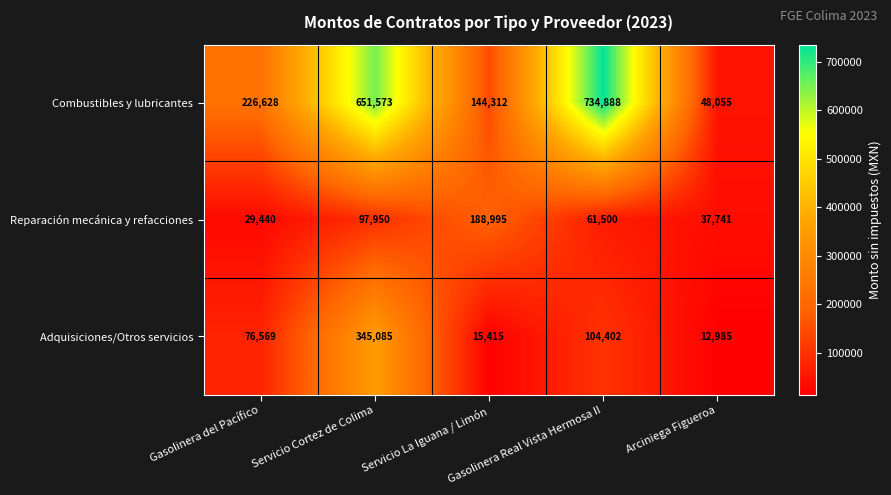

Count the number of data series in this chart.

3